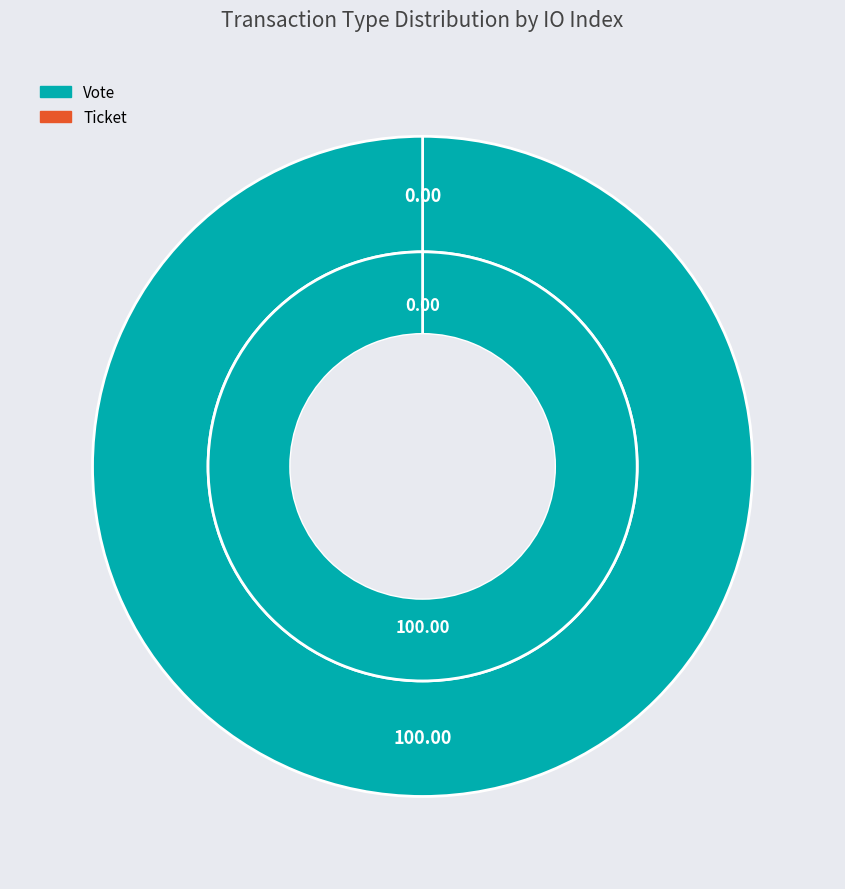

To the nearest percent, what is the difference between the largest and smallest slice percentages?

100%